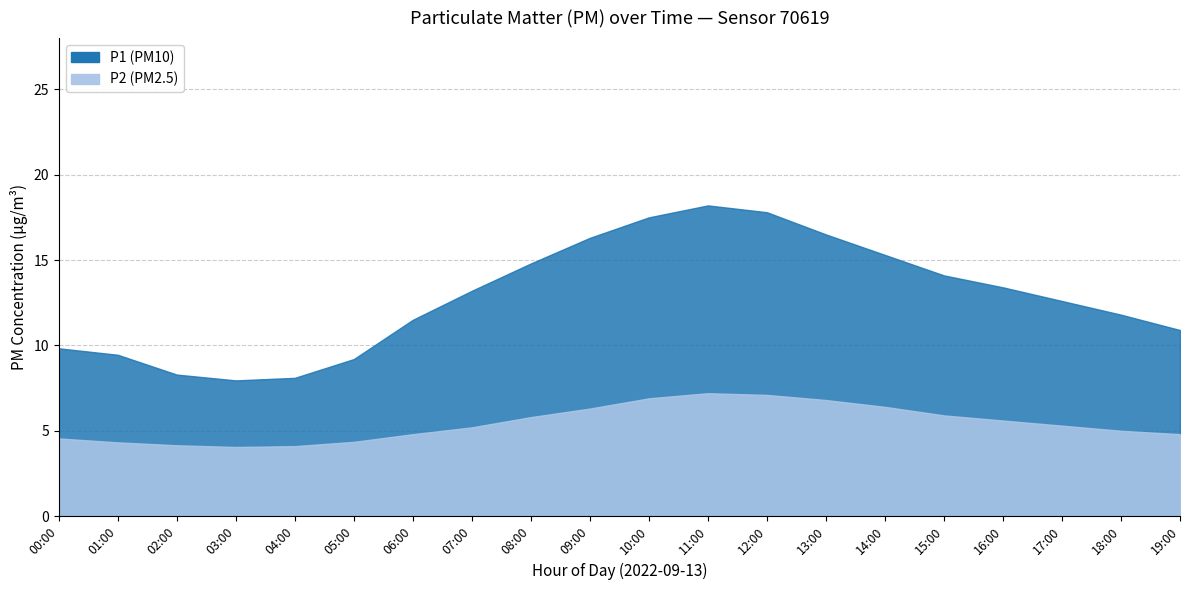

True or false: P1 and P2 intersect in this chart.

False